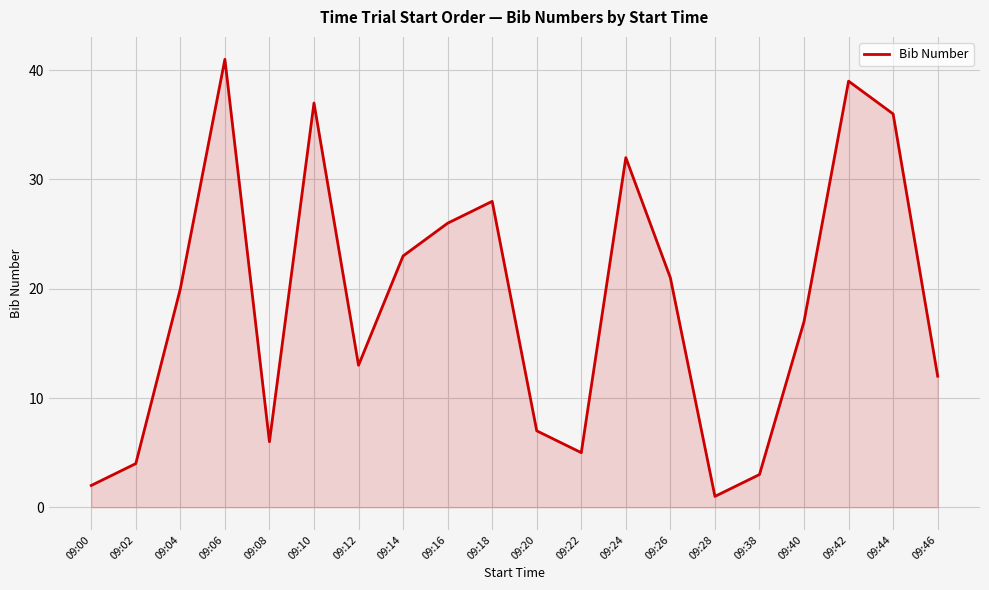

What is the change in value from 09:04 to 09:44?

+16